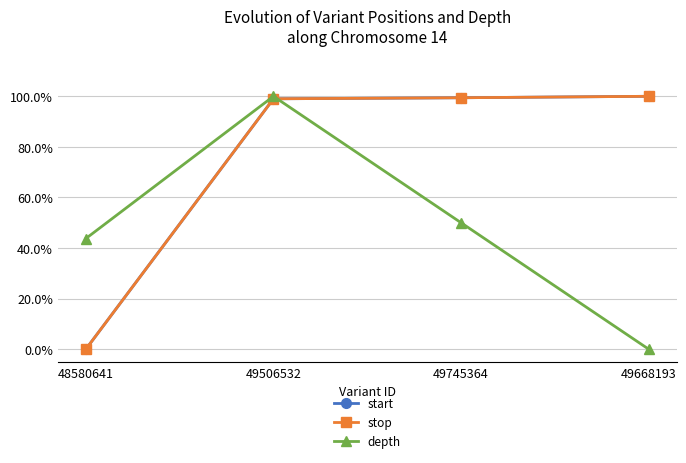

Is this an area chart (filled region under the line)?

No